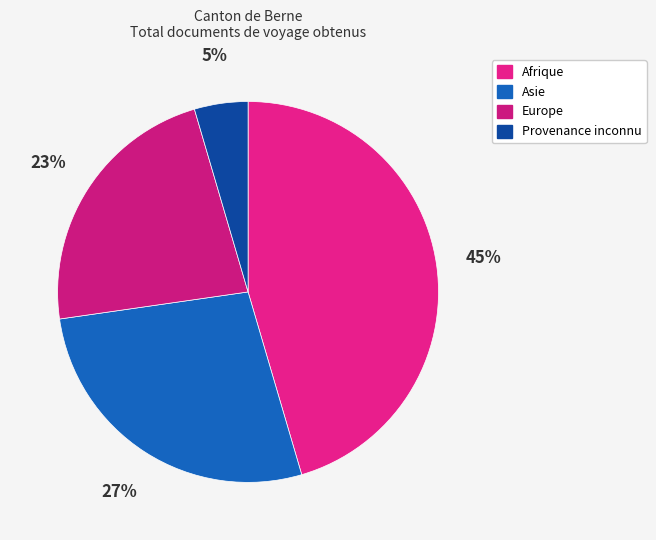

How many slices are in this pie chart?

4